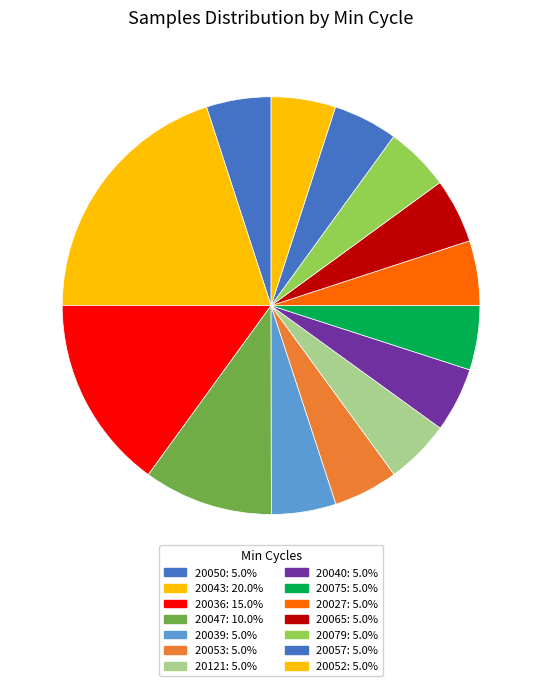

How many segments does this pie chart have?

14